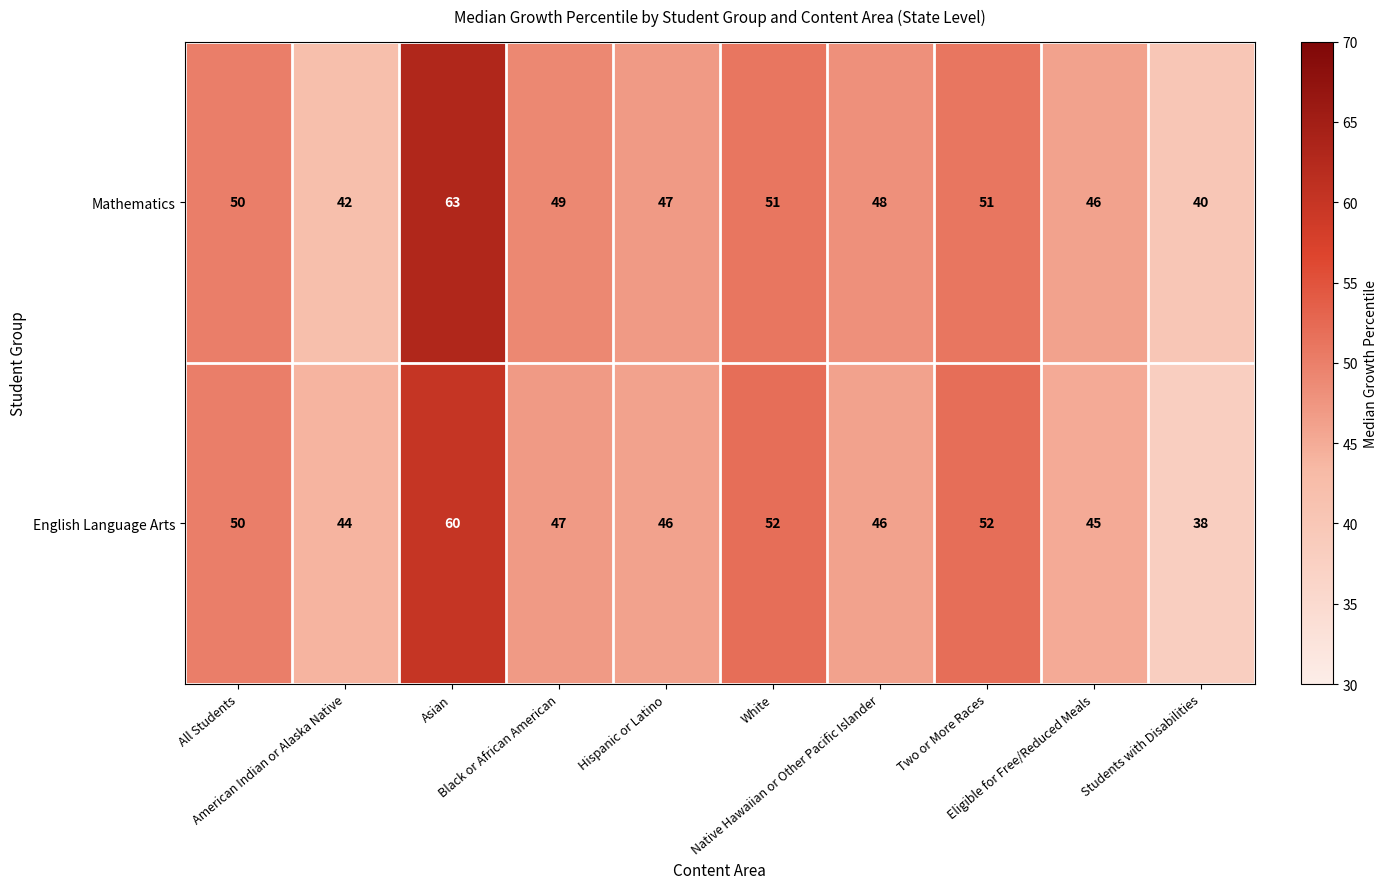

Rank the series by their average value, from lowest to highest.

English Language Arts, Mathematics